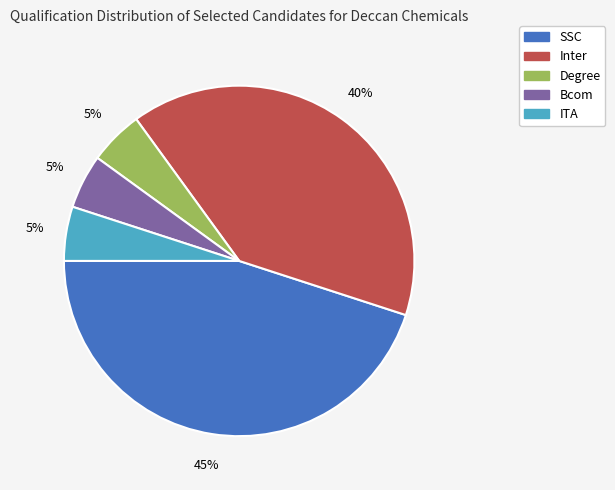

Does Bcom represent more than half of the total?

No